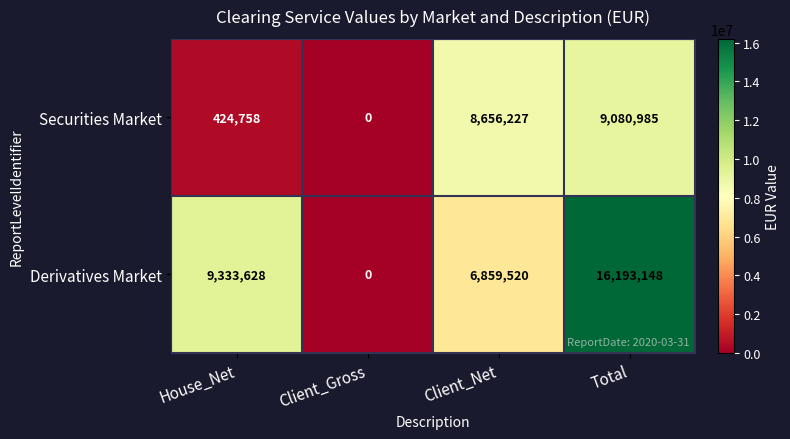

What is the total value across all series at Client_Net?

15515747